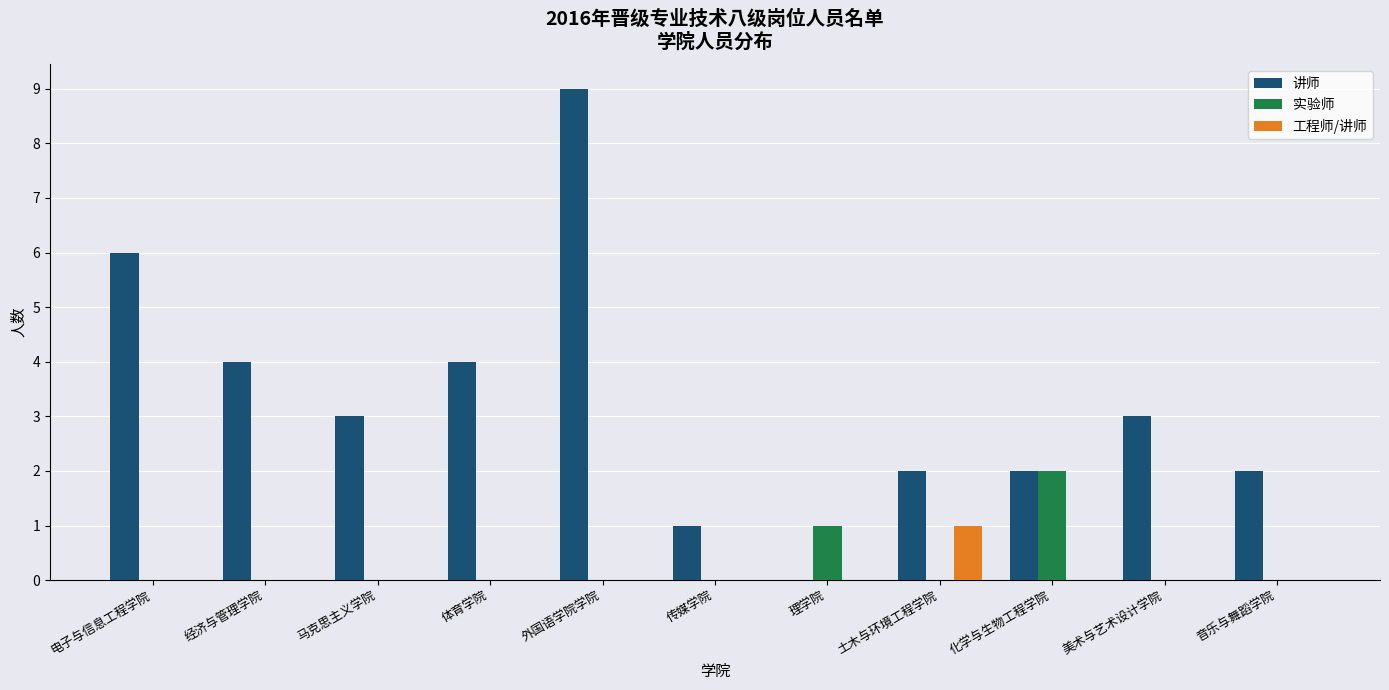

How many values in 讲师 are above zero?

10